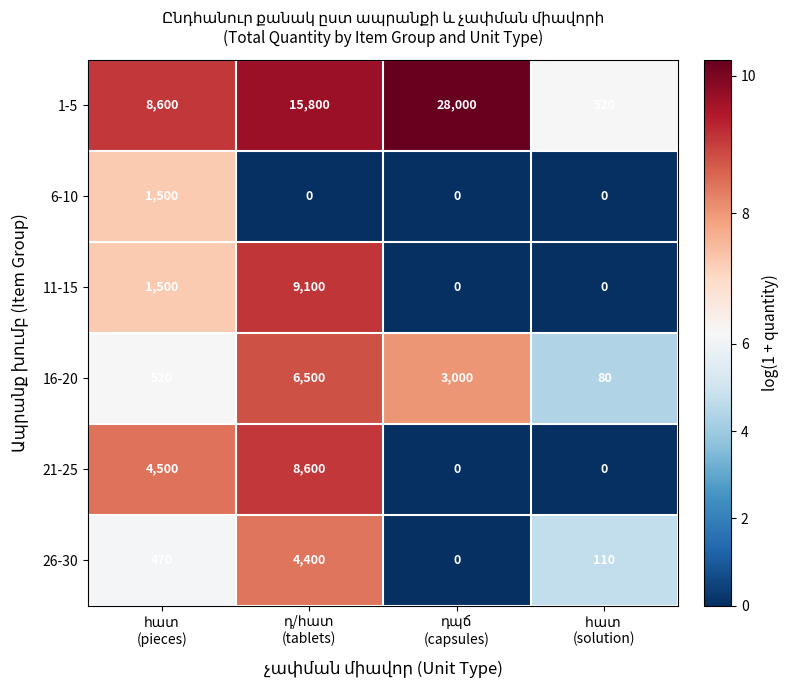

What is the maximum value shown in the chart?

28000